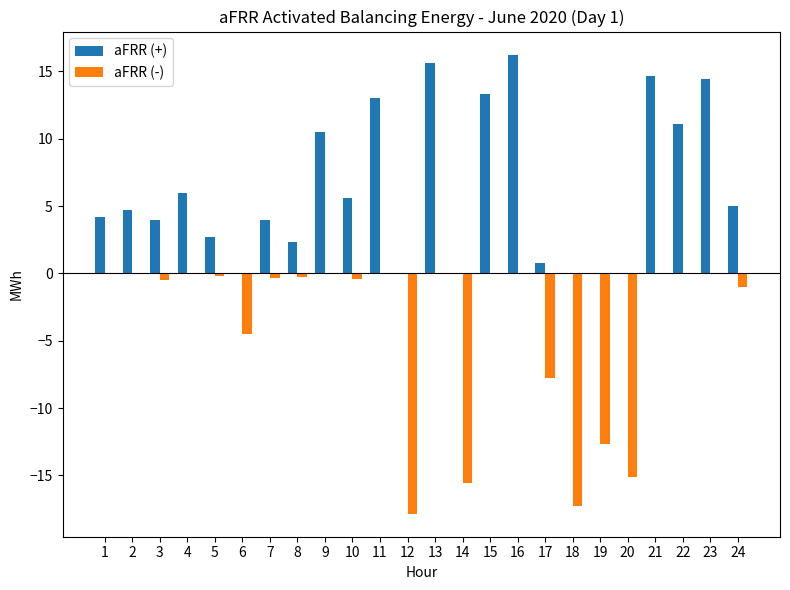

What is the total value across all series at 5?

2.5